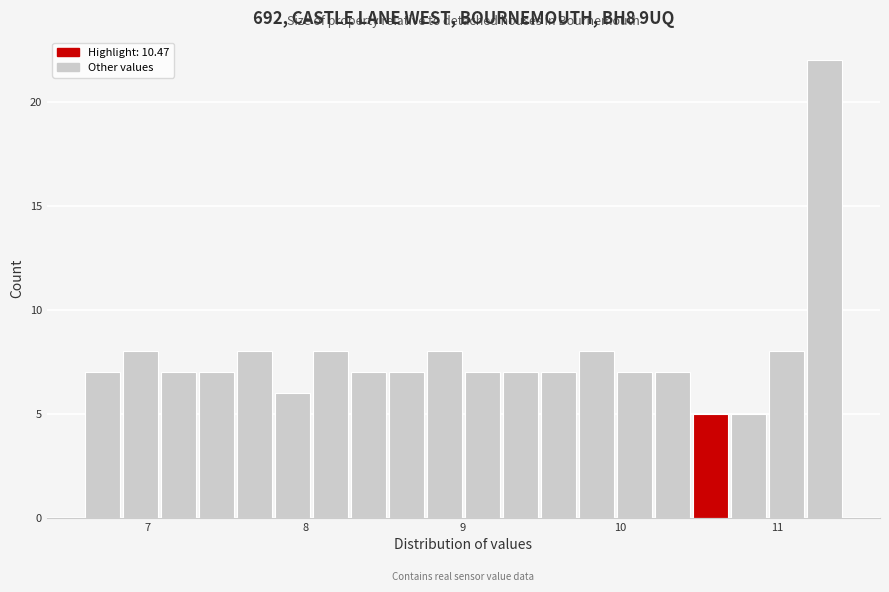

Around what value on the x-axis is the tallest bar? Give the approximate position of its centre, as read against the axis.

11.3